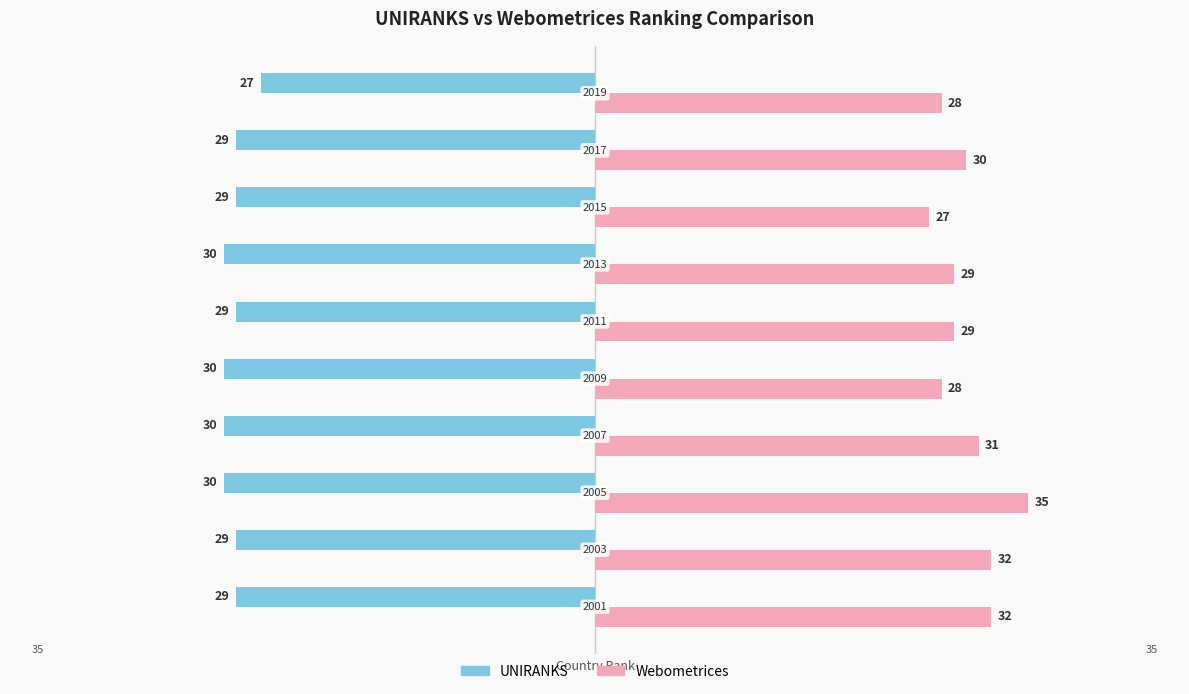

What is the minimum value shown in the chart?

-30